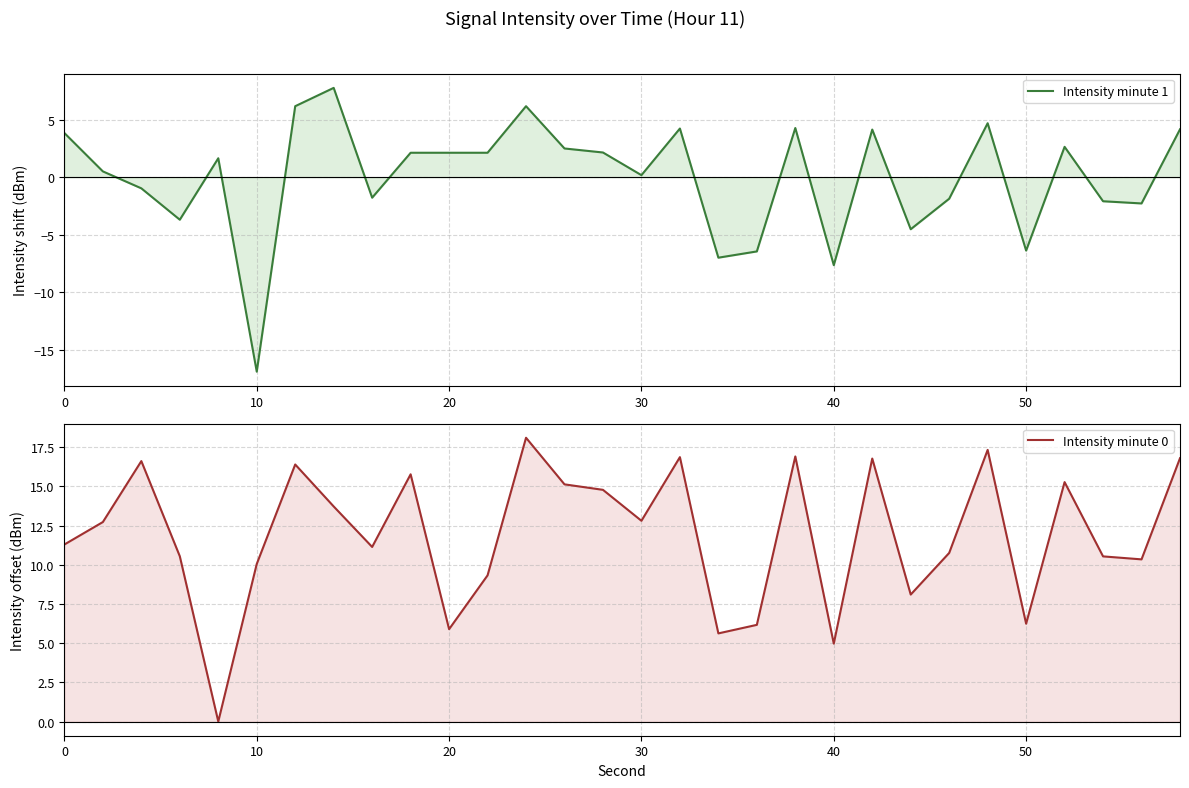

Does the chart display data point markers on the line(s)?

No